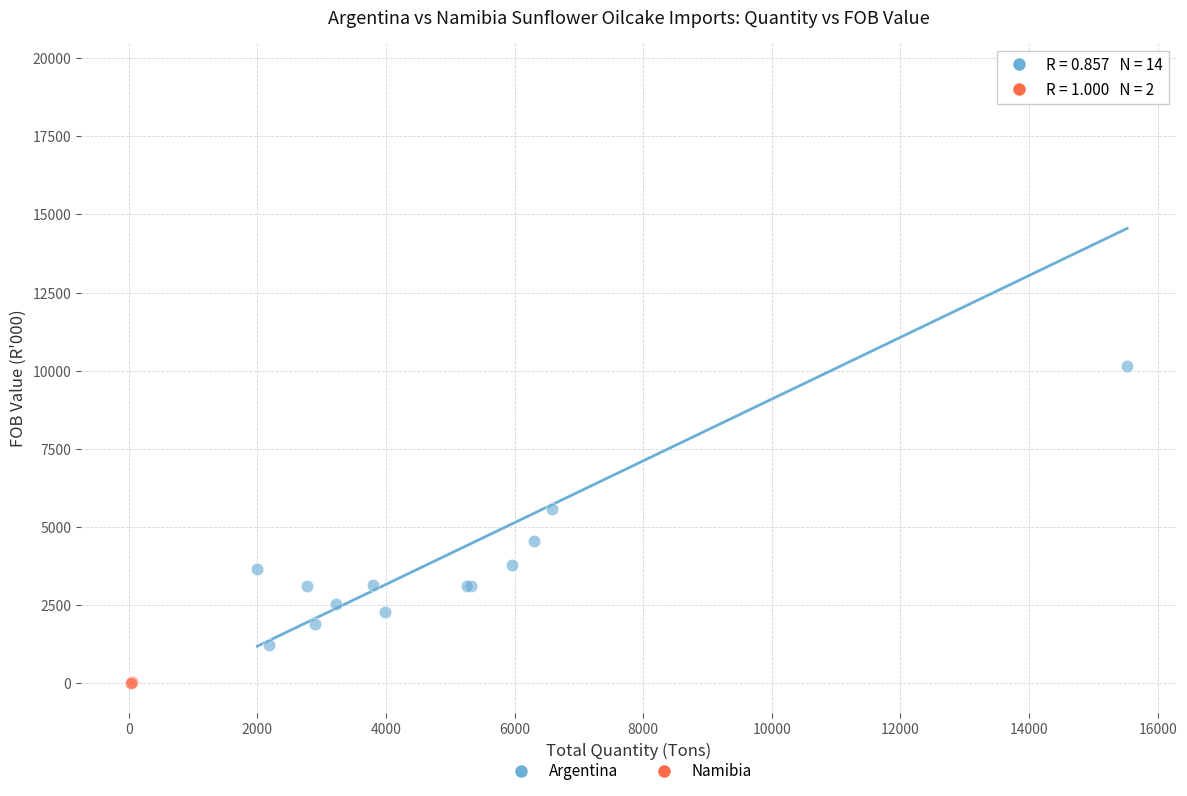

What are all the series names shown in the legend?

Argentina, Namibia